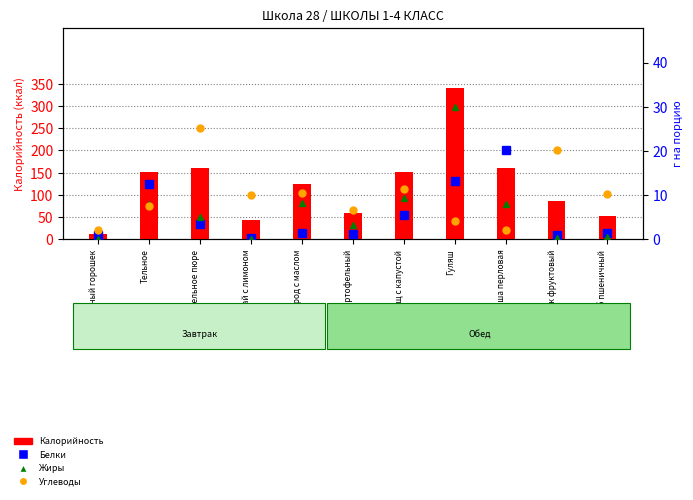

What is the difference between the maximum and minimum values in the Белки series?

19.8